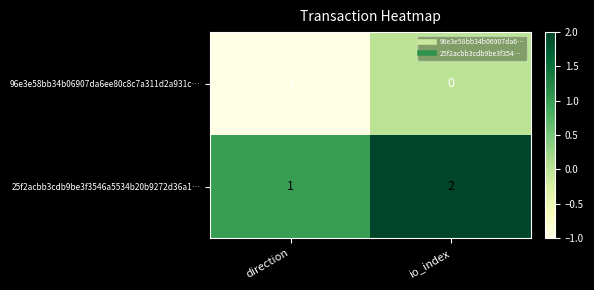

True or false: 25f2acbb3cdb9be3f3546a5534b20b9272d36a1… has a value of 2 at io_index.

True